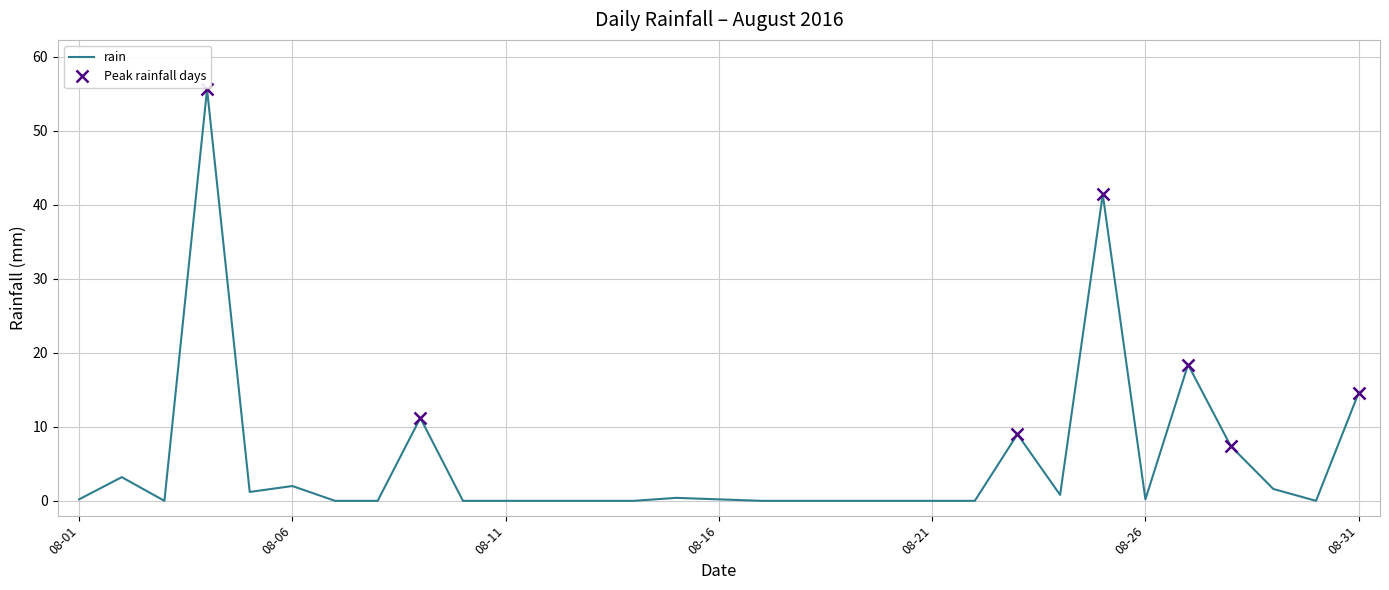

What is the value of the 23rd point from the left?

9.0